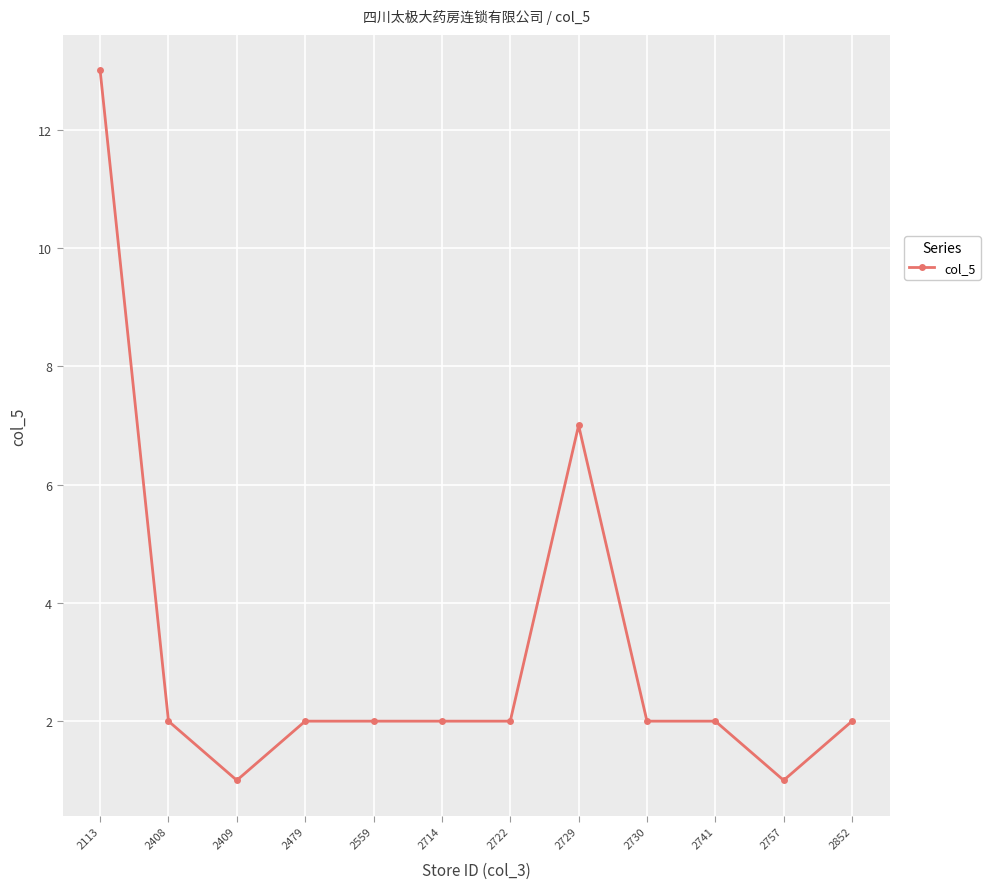

Where is the first local minimum?

2409